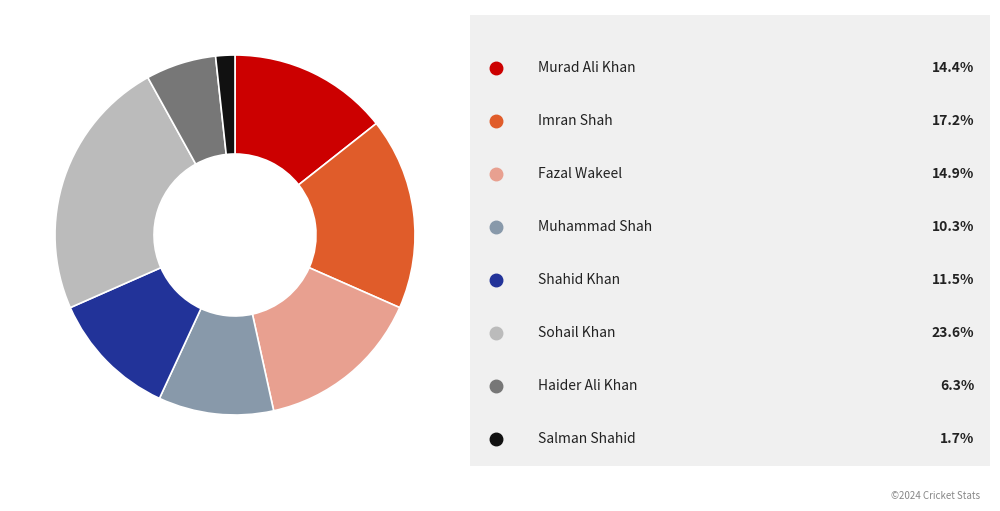

Is there a majority slice in this chart?

No